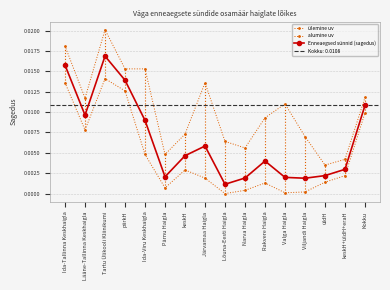

True or false: Enneaegsed sünnid (sagedus) and ülemine uv intersect in this chart.

False